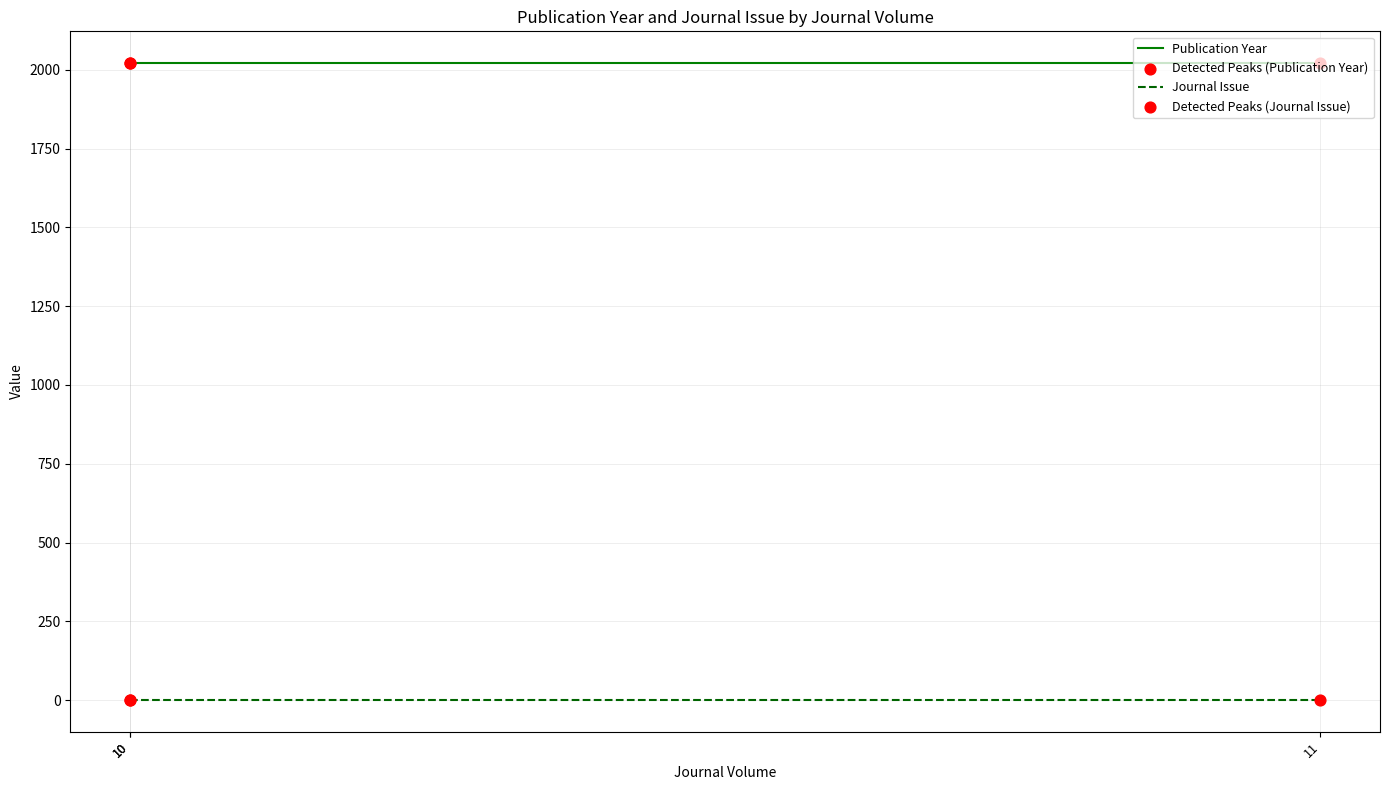

Which series contains the lowest Y value?

Journal Issue